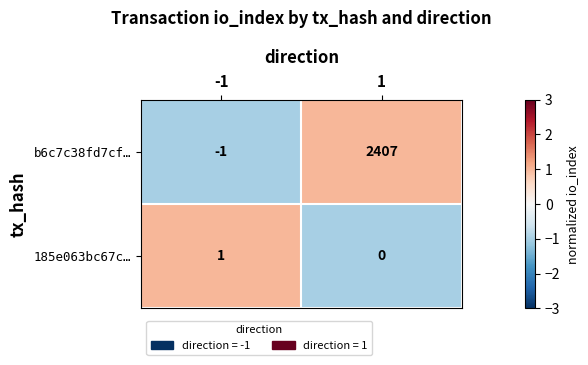

The 185e063bc67c… series shows 1 at -1. True or false?

True